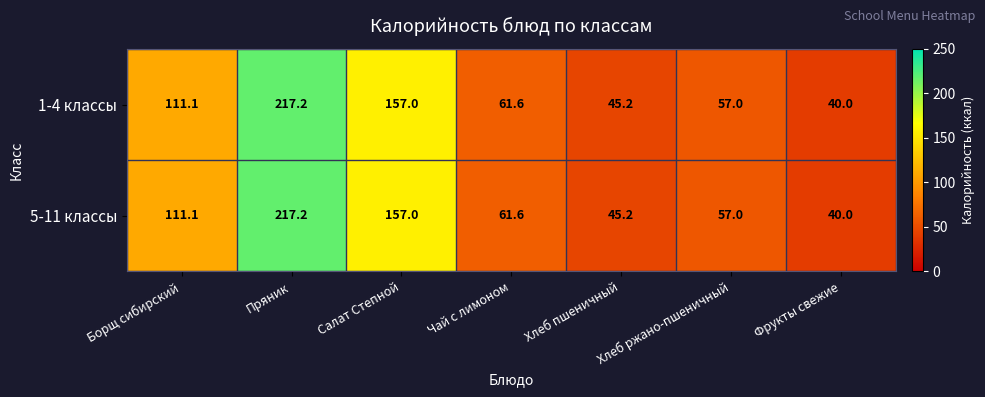

What is the sum of the 1-4 классы values at Хлеб ржано-пшеничный and Хлеб пшеничный?

102.2